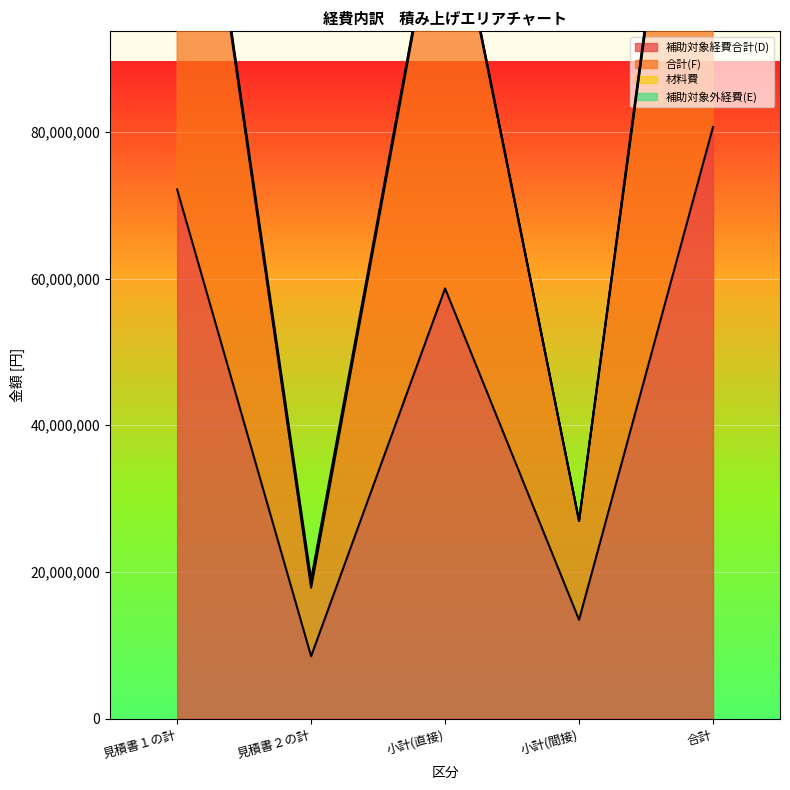

What is the value of the 補助対象経費合計(D) point at the 3rd from the left?

58650000